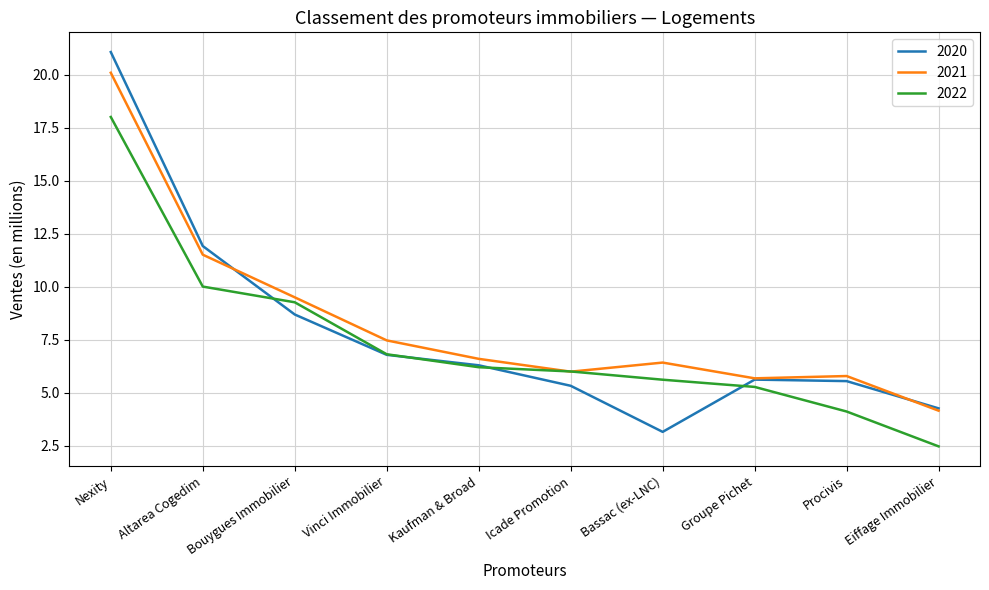

Which series has the largest range (max minus min)?

2020